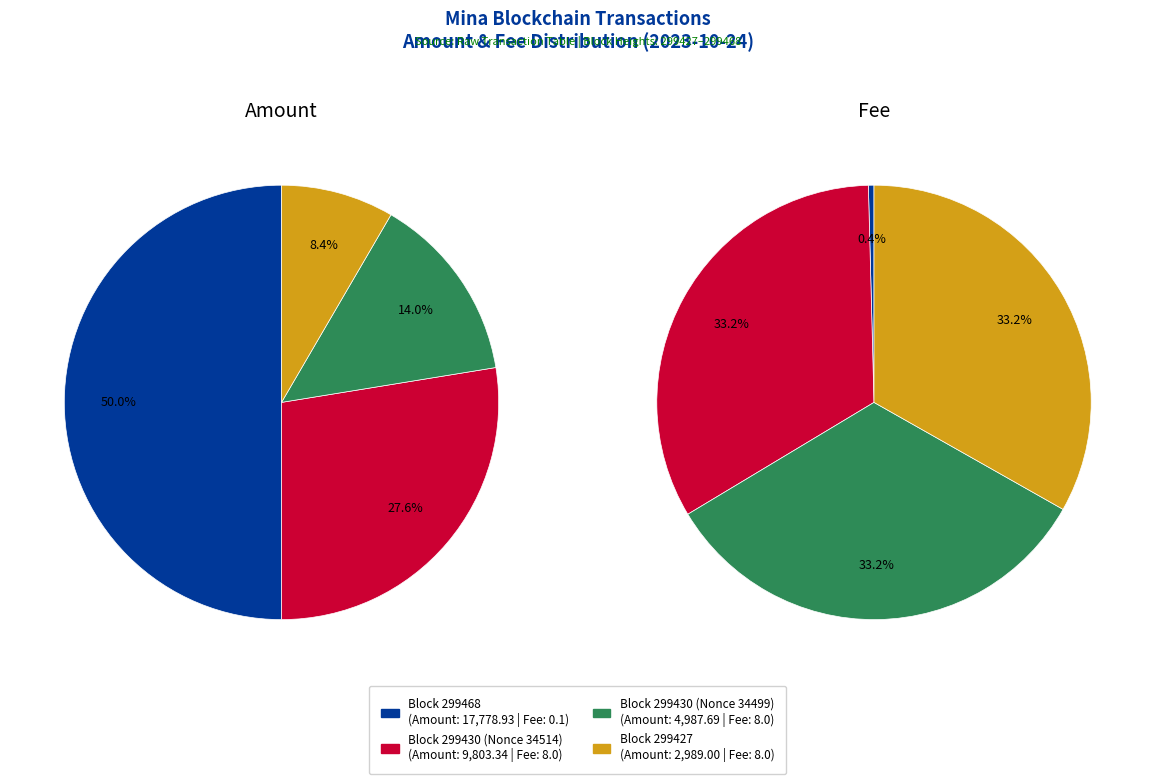

Between 299430 (Nonce 34499) and 299468, which is larger?

299430 (Nonce 34499)